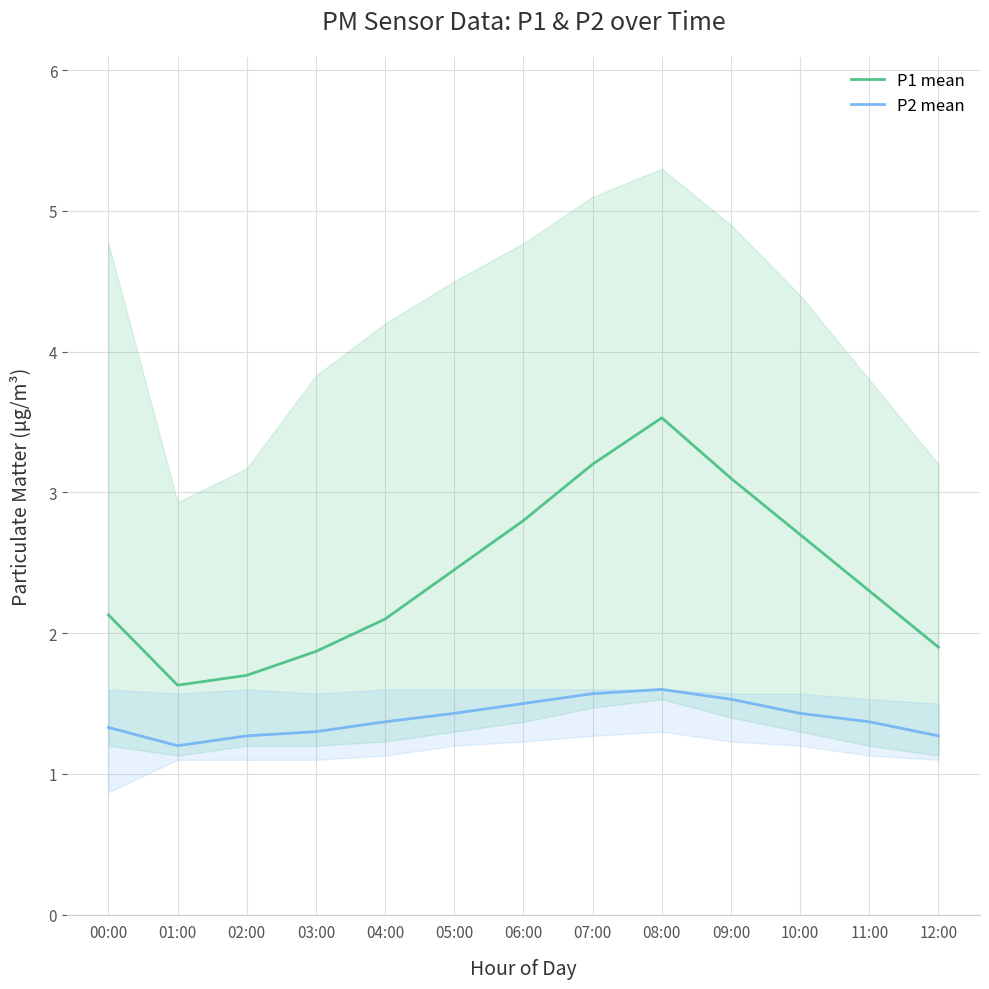

What is the approximate value of P2 mean at 02:00?

1.3